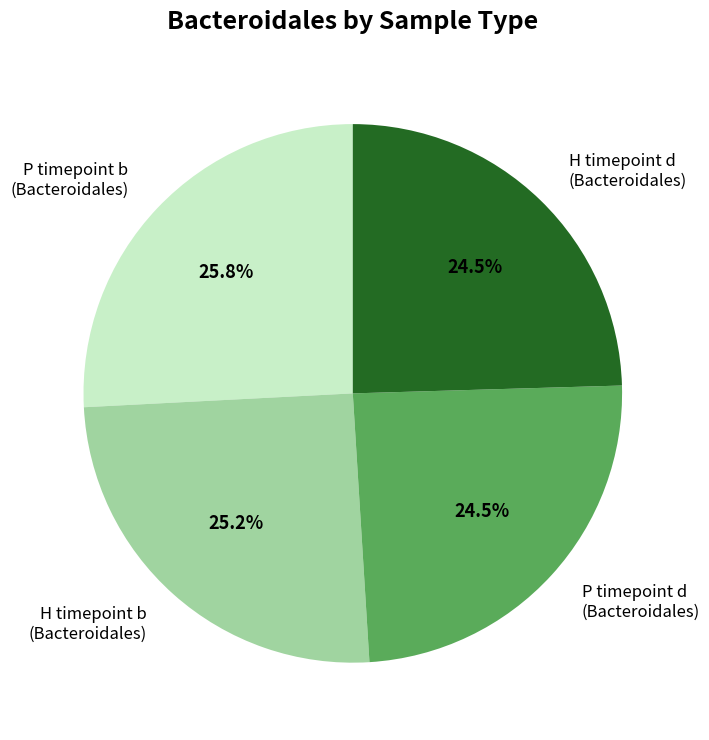

Does P timepoint d (Bacteroidales) represent more than half of the total?

No